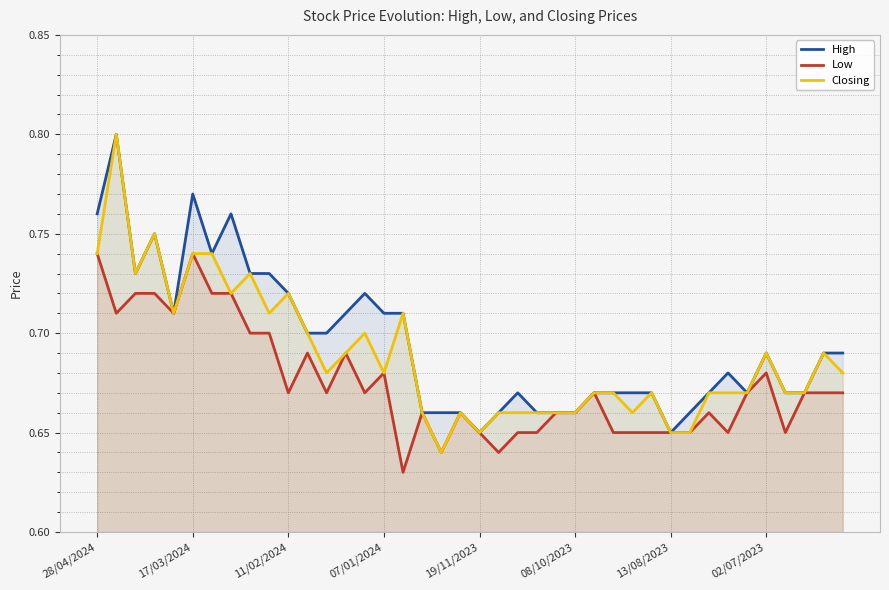

Rank the series by their average value, from highest to lowest.

High, Closing, Low